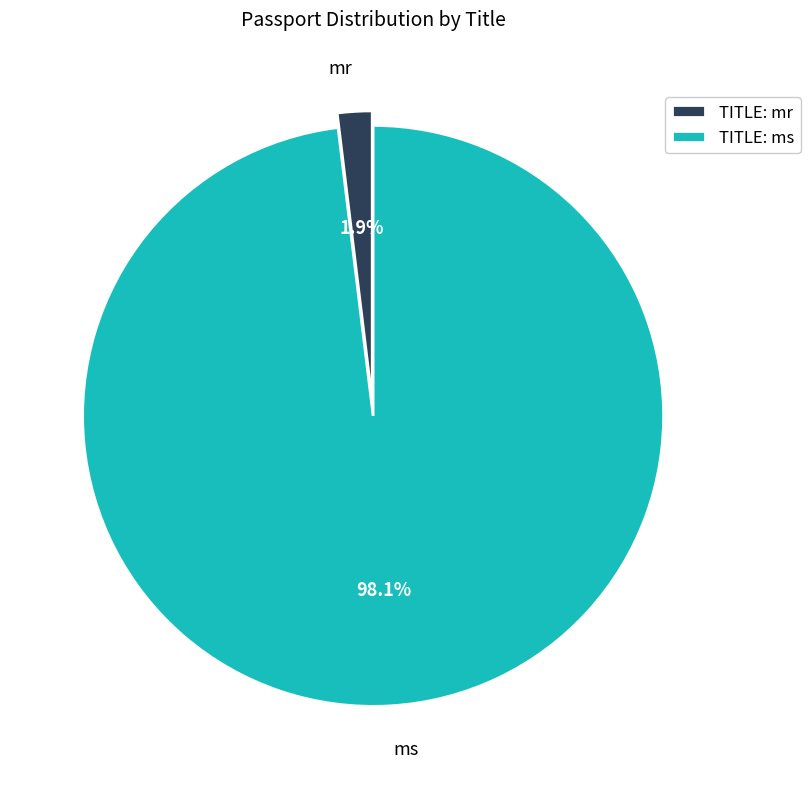

What percentage is the ms slice, to the nearest percent?

98%